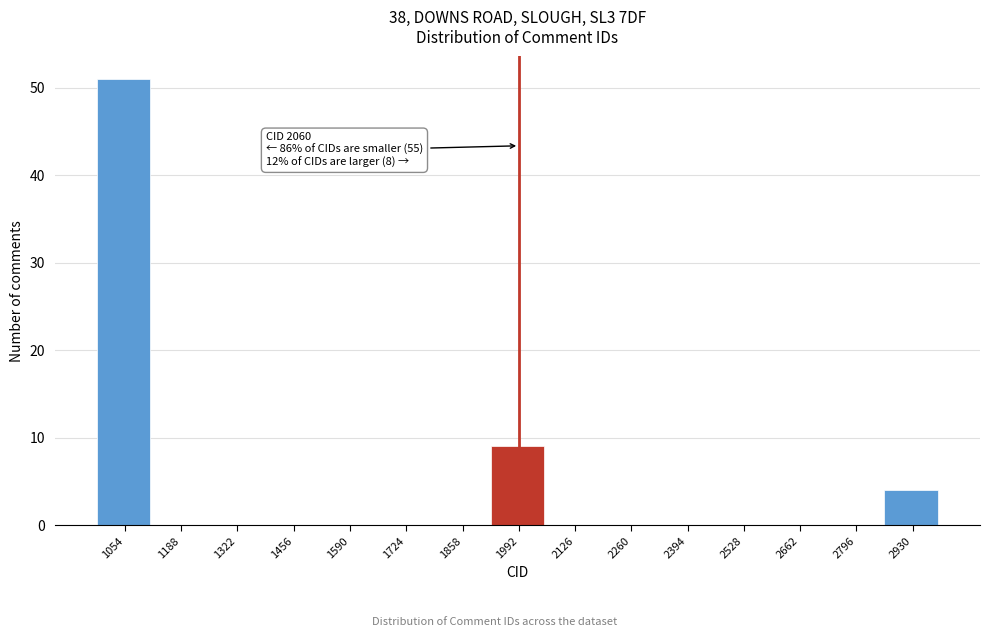

Reading left to right, extract all data points from this chart.

1054=51	1188=0	1322=0	1456=0	1590=0	1724=0	1858=0	1992=9	2126=0	2260=0	2394=0	2528=0	2662=0	2796=0	2930=4